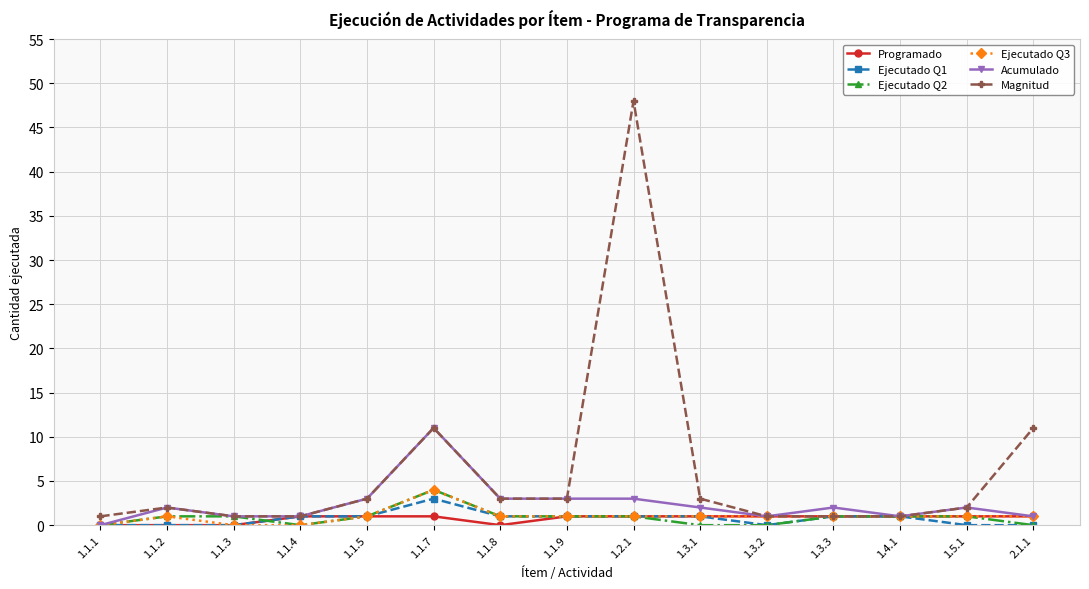

At which category is the sum across all series the highest?

1.2.1